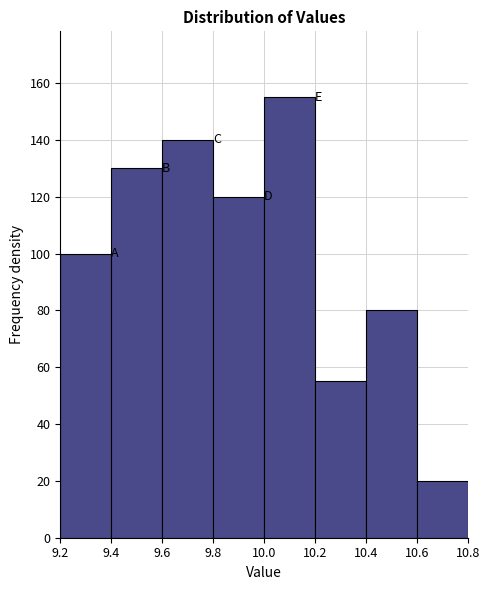

Reading left to right, transcribe this chart: for each bar, give the range it covers on the x-axis and its height. The values are not printed on the chart, so give them approximately, as read against the axis.

9.2 to 9.4: 100
9.4 to 9.6: 130
9.6 to 9.8: 140
9.8 to 10.0: 120
10.0 to 10.2: 156
10.2 to 10.4: 56
10.4 to 10.6: 80
10.6 to 10.8: 20